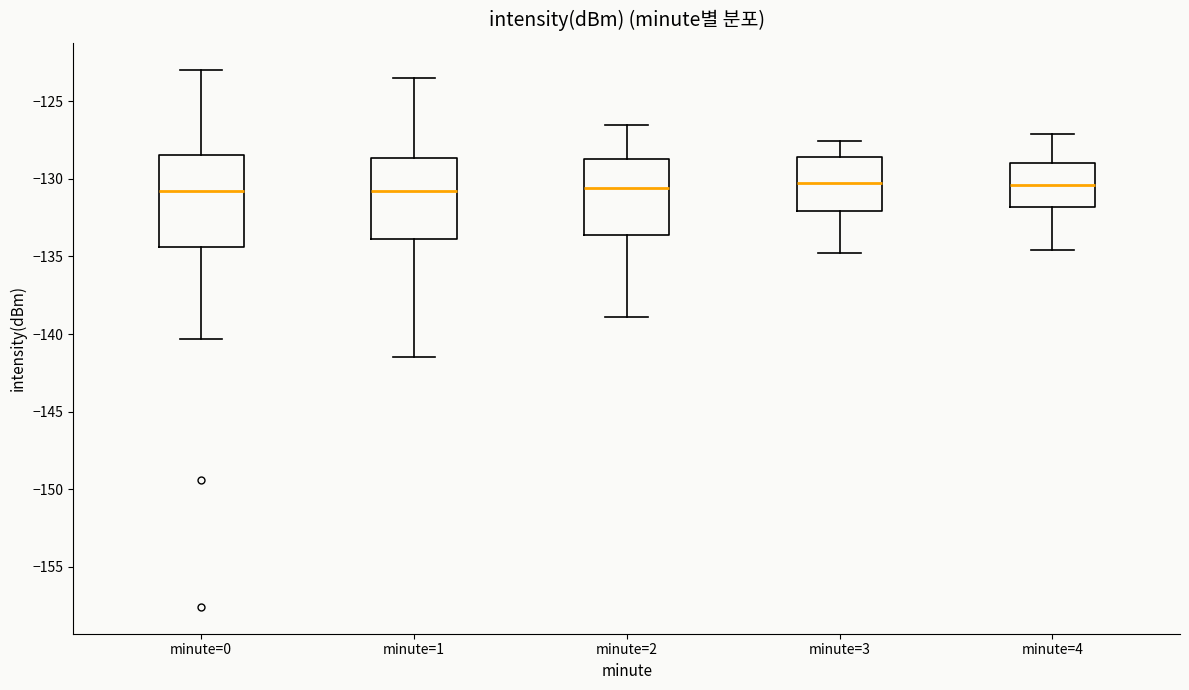

Comparing the boxes themselves (not the whiskers), which one is the tallest?

minute=0